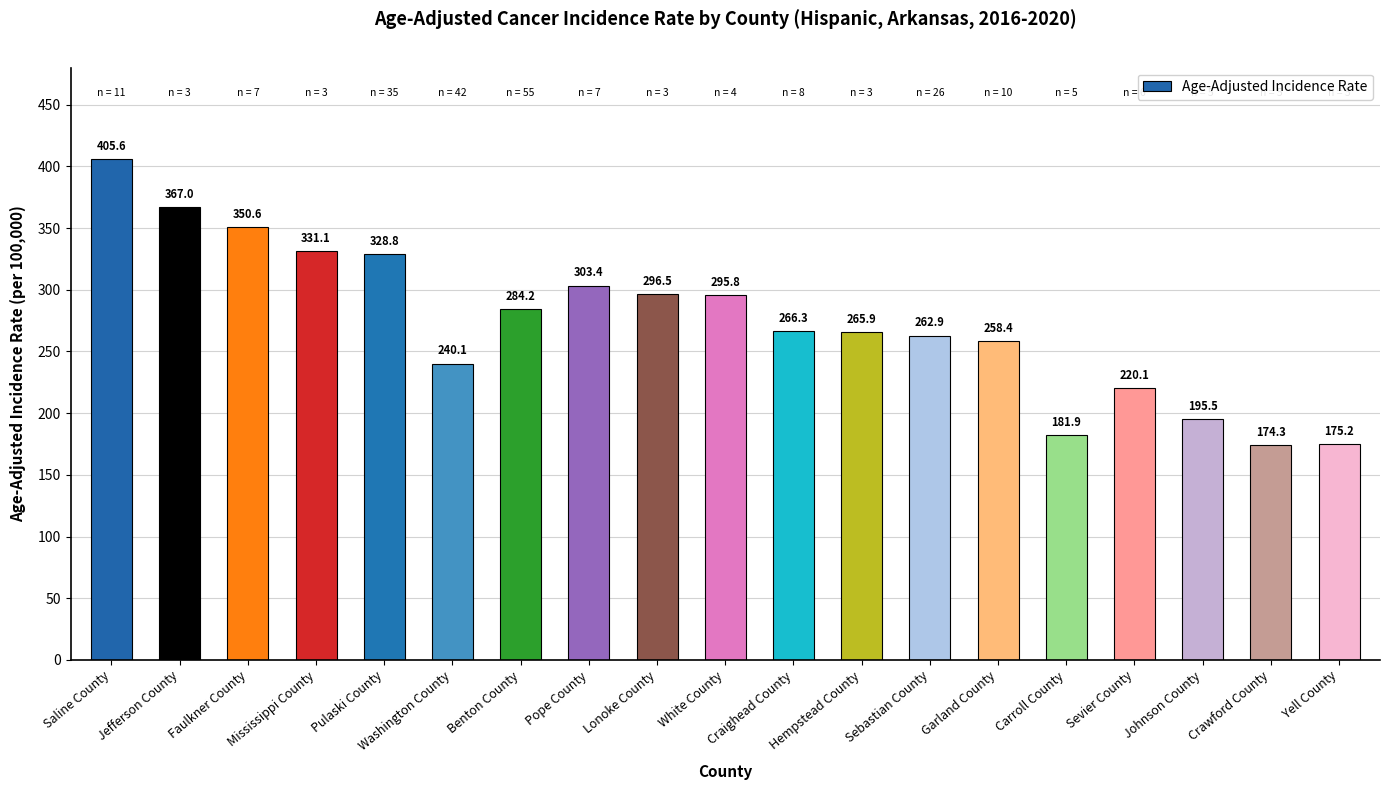

Which has a higher value, Faulkner County or White County?

Faulkner County